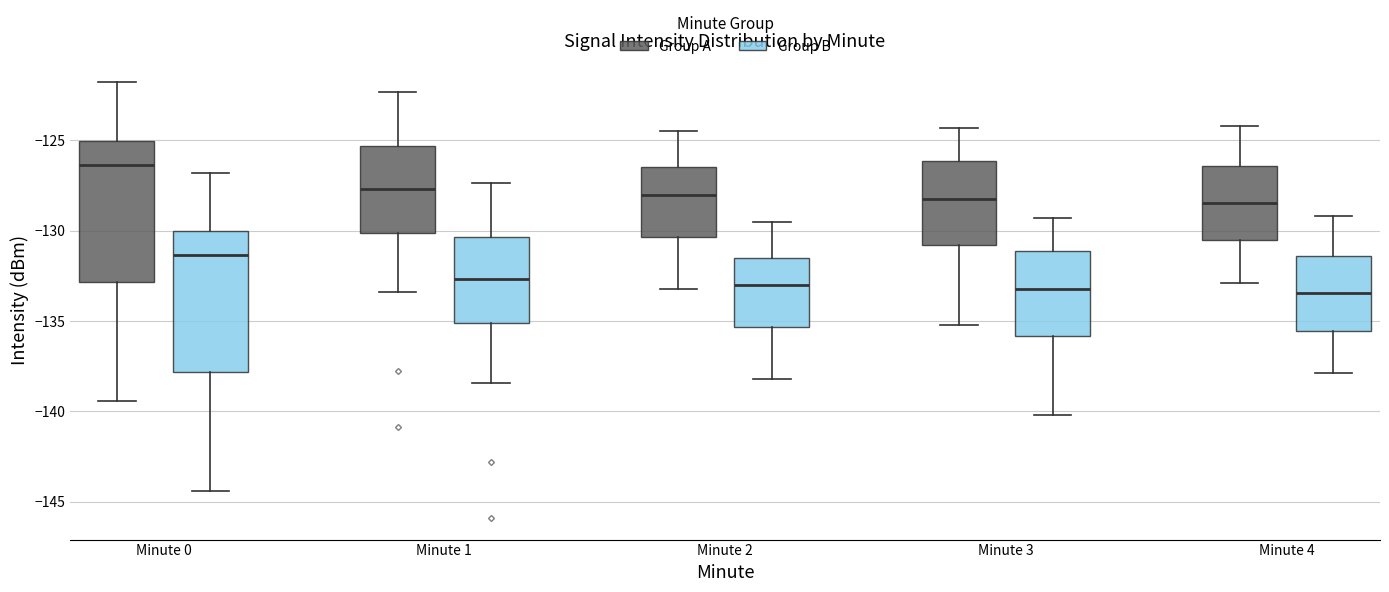

Which box's median line is the highest?

Minute 0 (Group A)